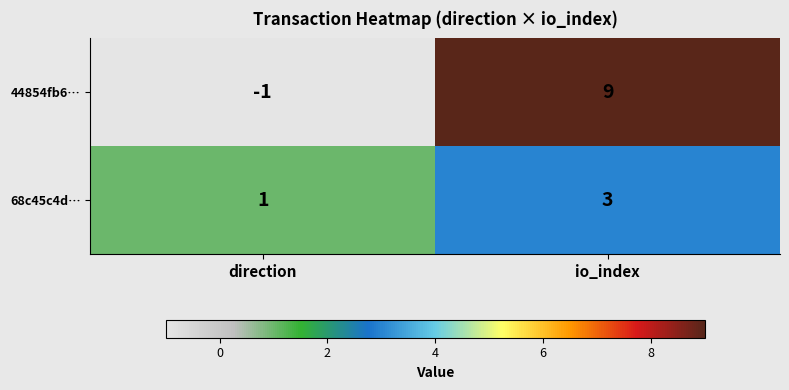

Rank the series at direction from highest to lowest value.

68c45c4d…, 44854fb6…